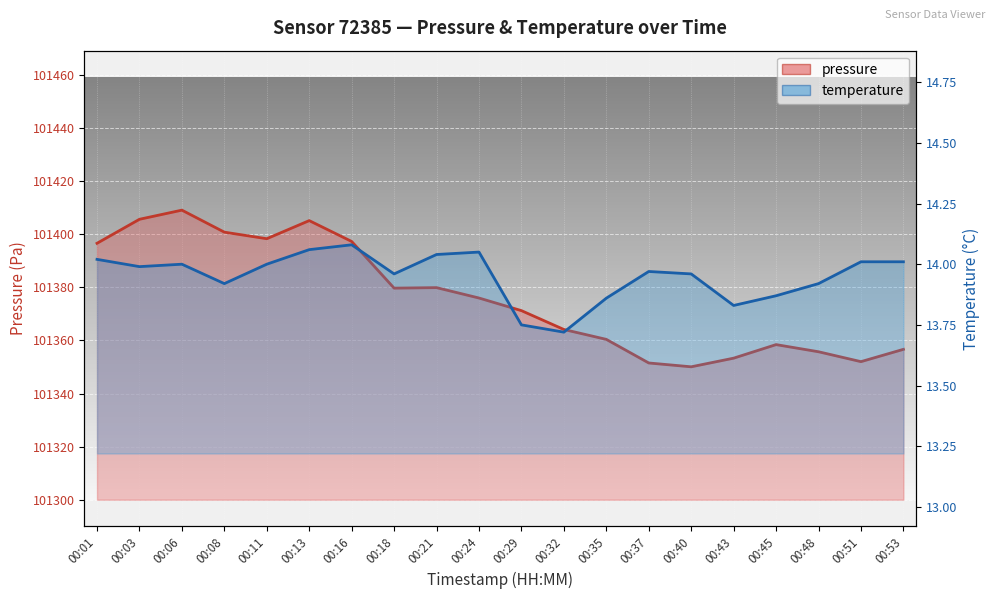

At which category does temperature reach its first local valley?

00:03